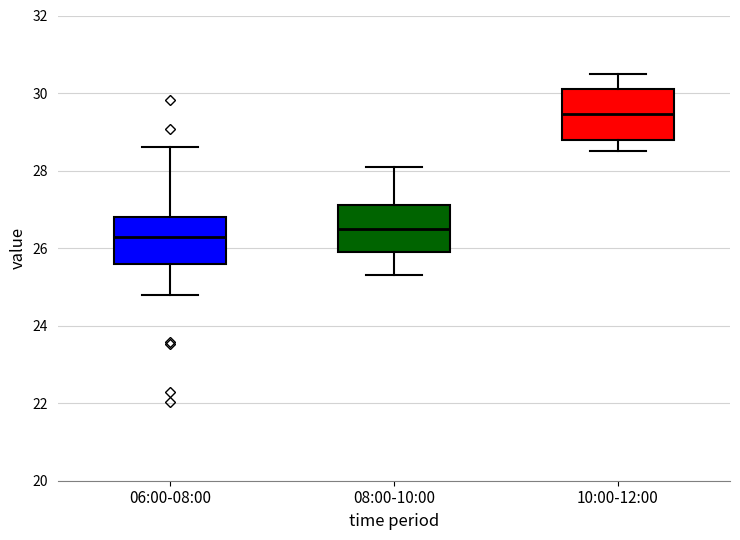

Reading left to right, transcribe this box plot: for each box, give where its median line is, the range the box spans, and where its two whiskers end, as read against the y-axis. The values are not printed on the chart, so give them approximately, as read against the axis.

06:00-08:00: median 26.2, box 25.6 to 26.8, whiskers 24.8 to 28.6
08:00-10:00: median 26.6, box 26.0 to 27.2, whiskers 25.4 to 28.2
10:00-12:00: median 29.4, box 28.8 to 30.2, whiskers 28.6 to 30.6